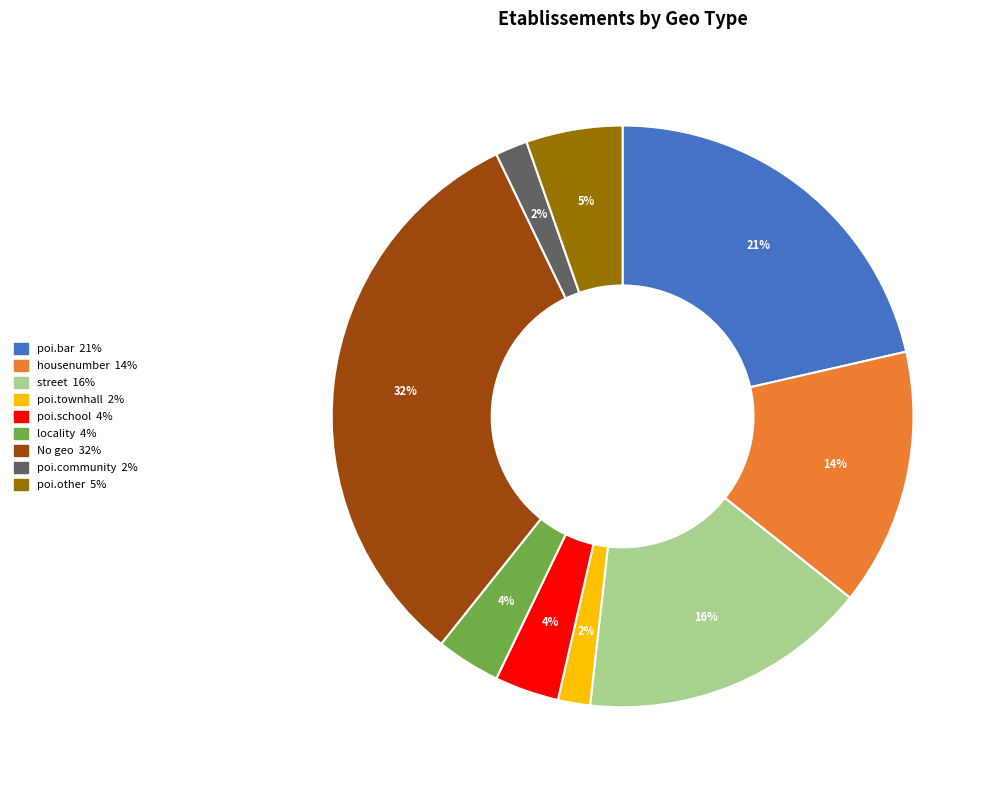

Is there a majority slice in this chart?

No